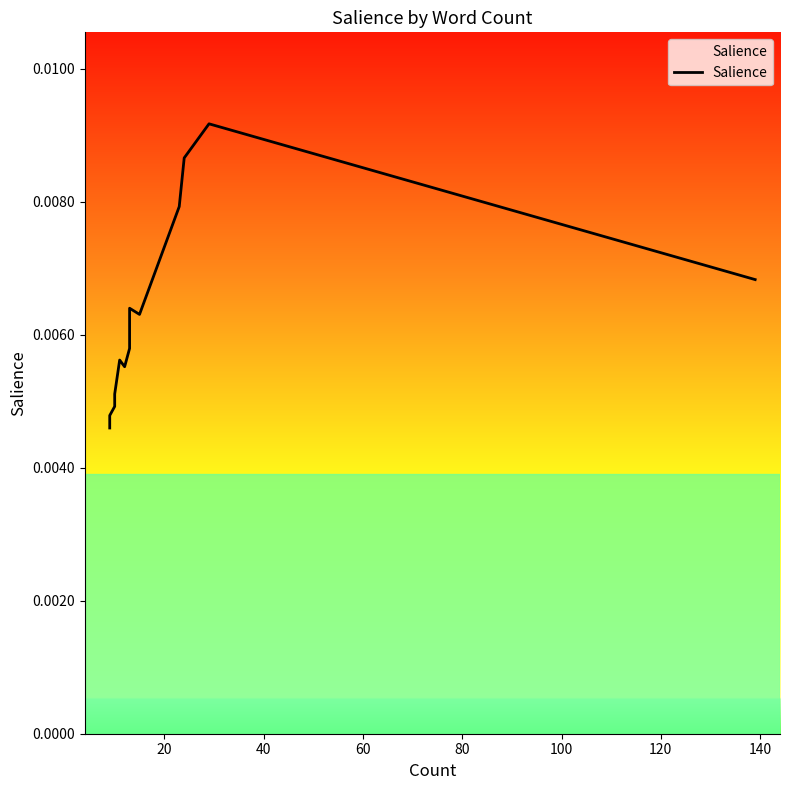

The value at 17 is 0.0. True or false?

False